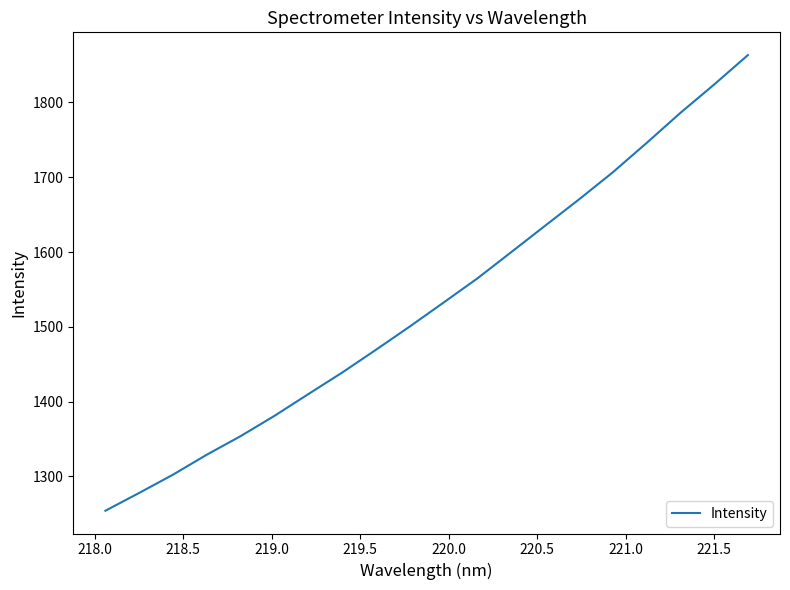

What is the smallest value displayed?

1254.2